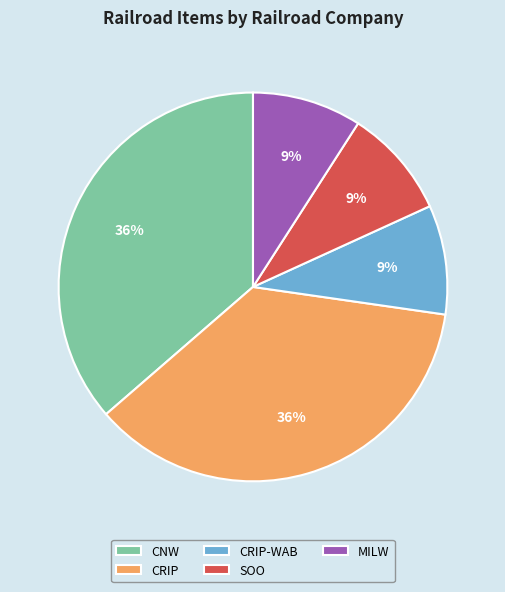

Is there a majority slice in this chart?

No